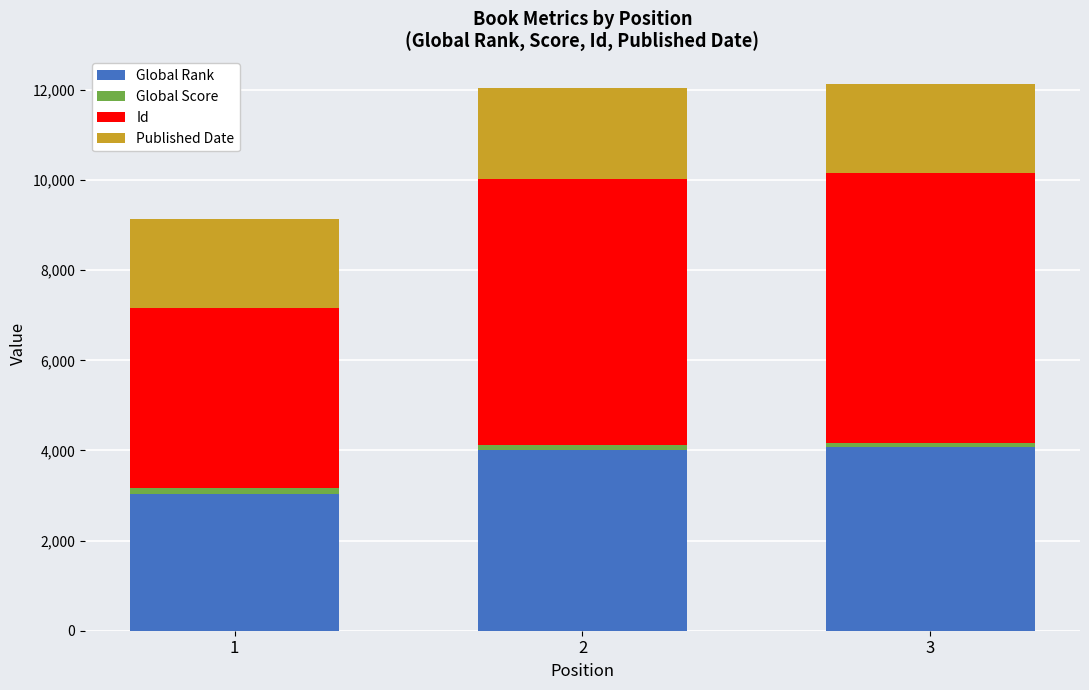

What is the difference between the second highest and minimum values in the Global Rank series?

983